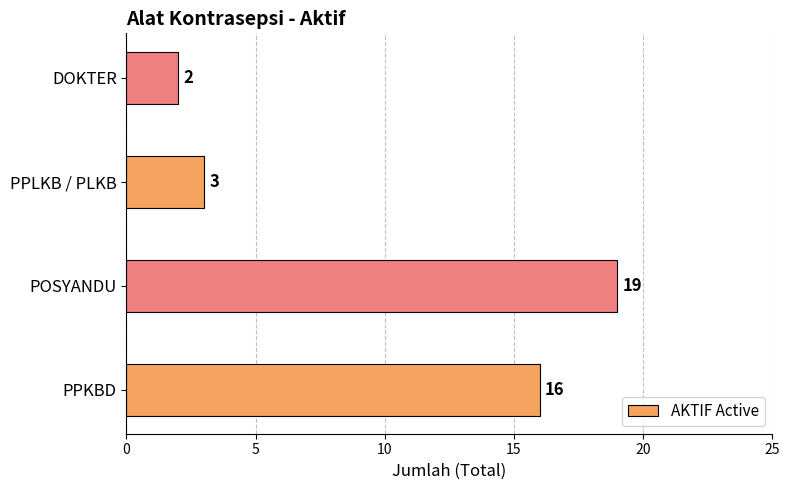

Reading top to bottom, transcribe all the data shown in this chart.

2	3	19	16